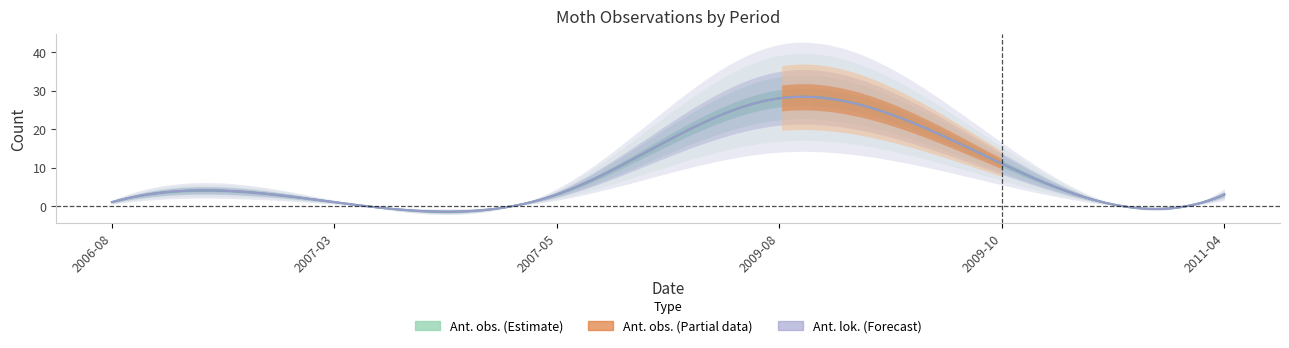

At which category is the sum across all series the highest?

2009-08